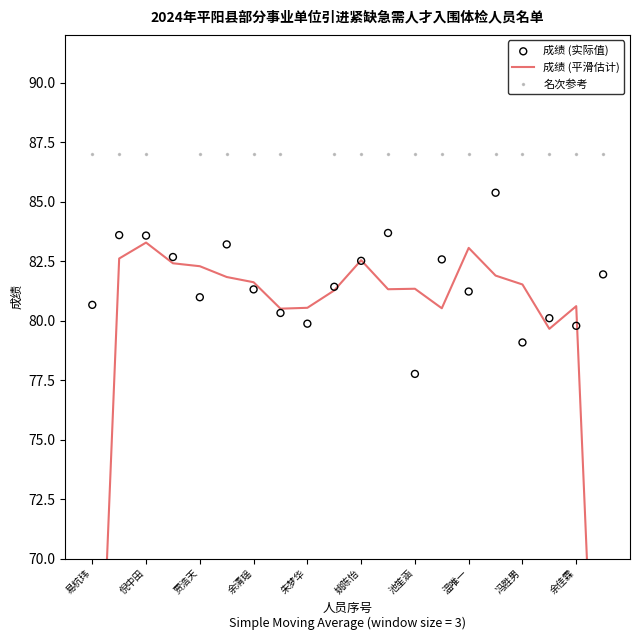

Is the value of 名次参考 at 贾浩天 greater than the value of 成绩 (实际值) at 余佳霖?

Yes